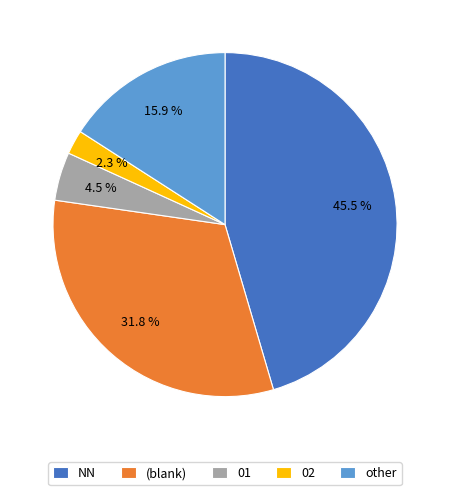

Is 02 the majority of the pie?

No